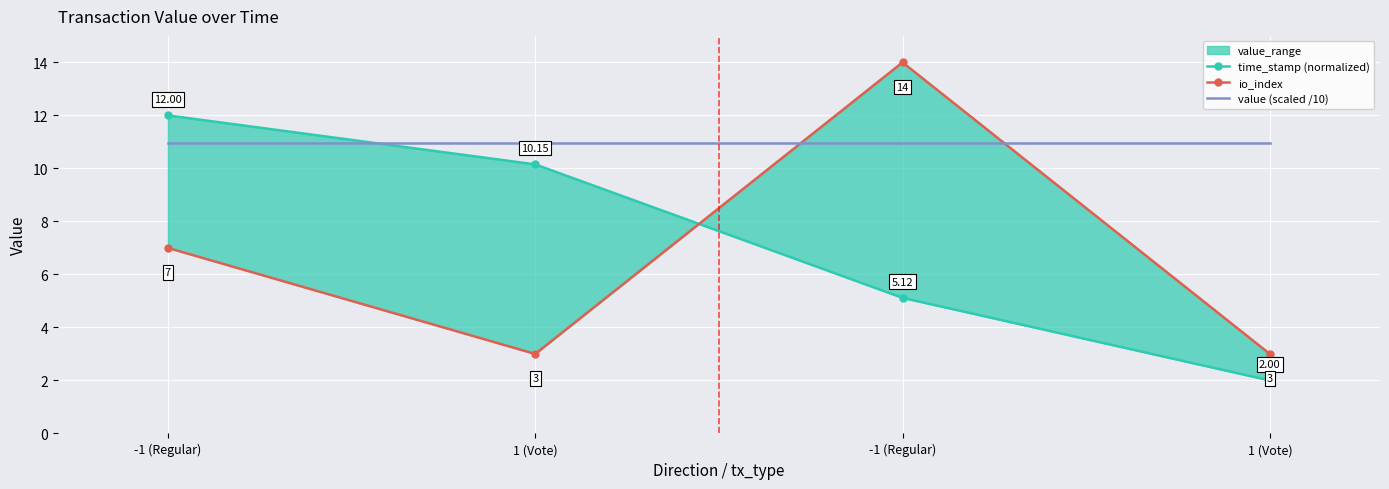

Which category has the highest value in the io_index series?

-1 (Regular)